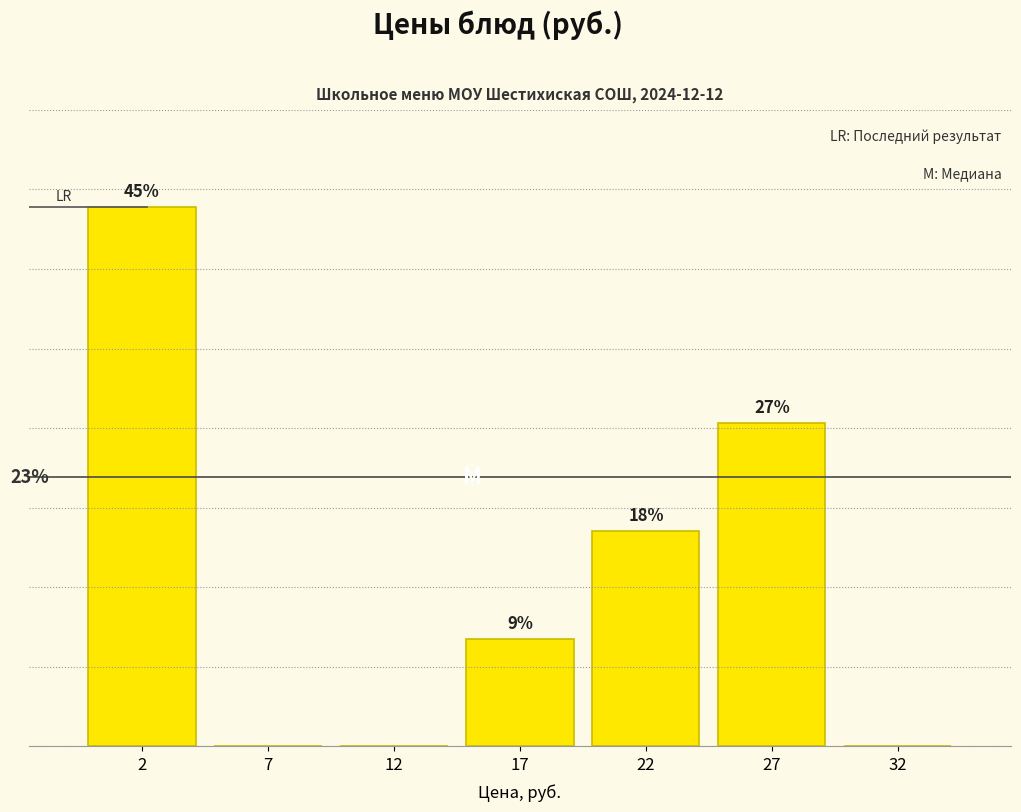

Are the bars horizontal?

No